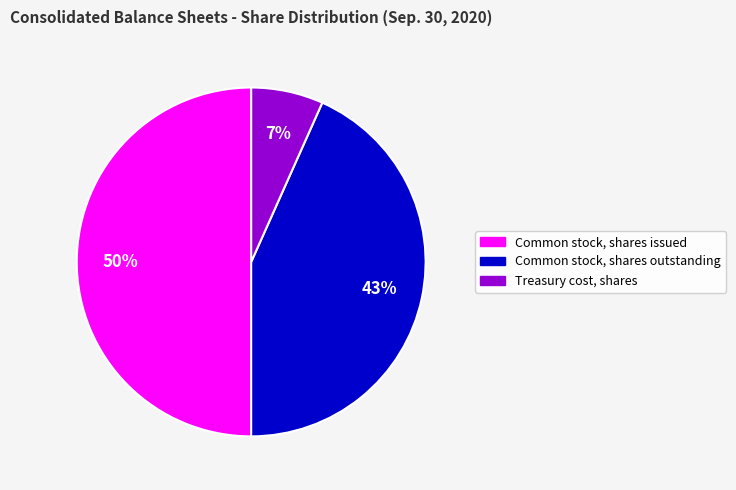

To the nearest percent, what percentage of the pie is Common stock, shares issued?

50%